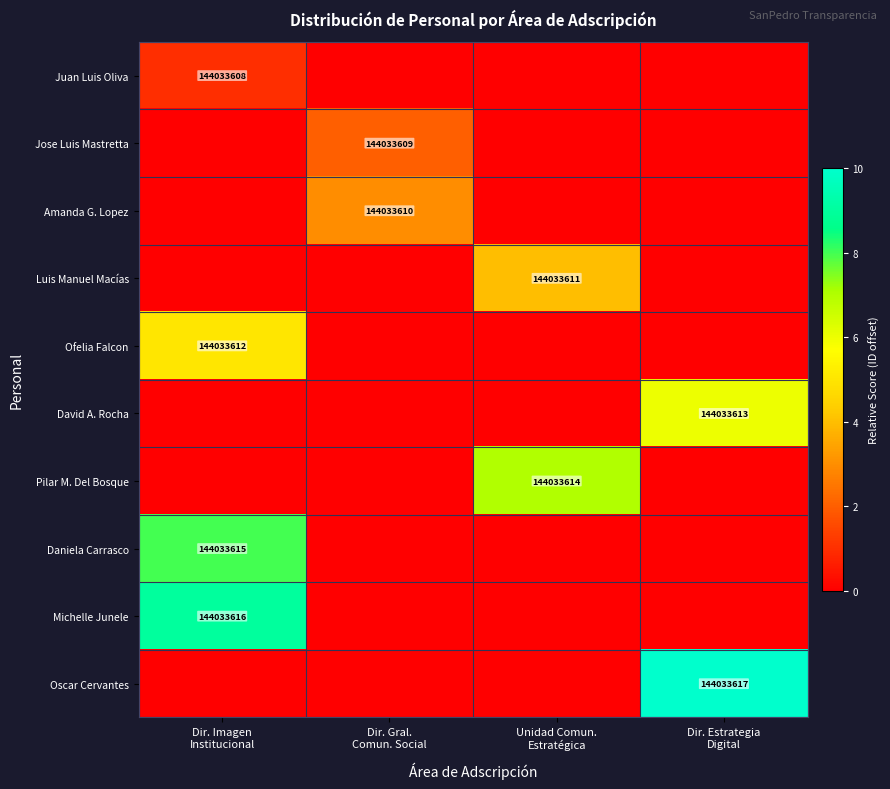

How many series are shown in this chart?

10